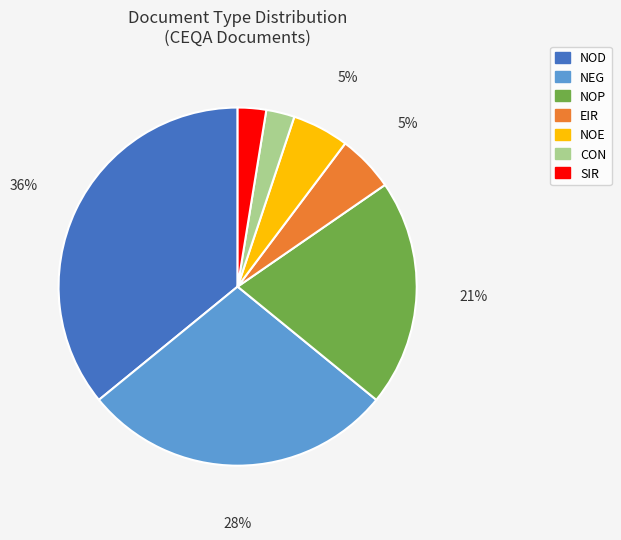

Is there any slice that represents more than half of the pie?

No